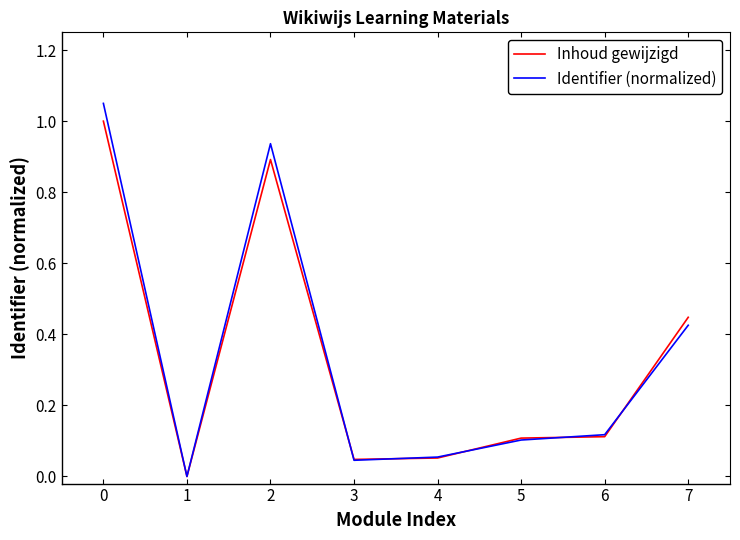

What is the highest value of the Inhoud gewijzigd series?

1.0